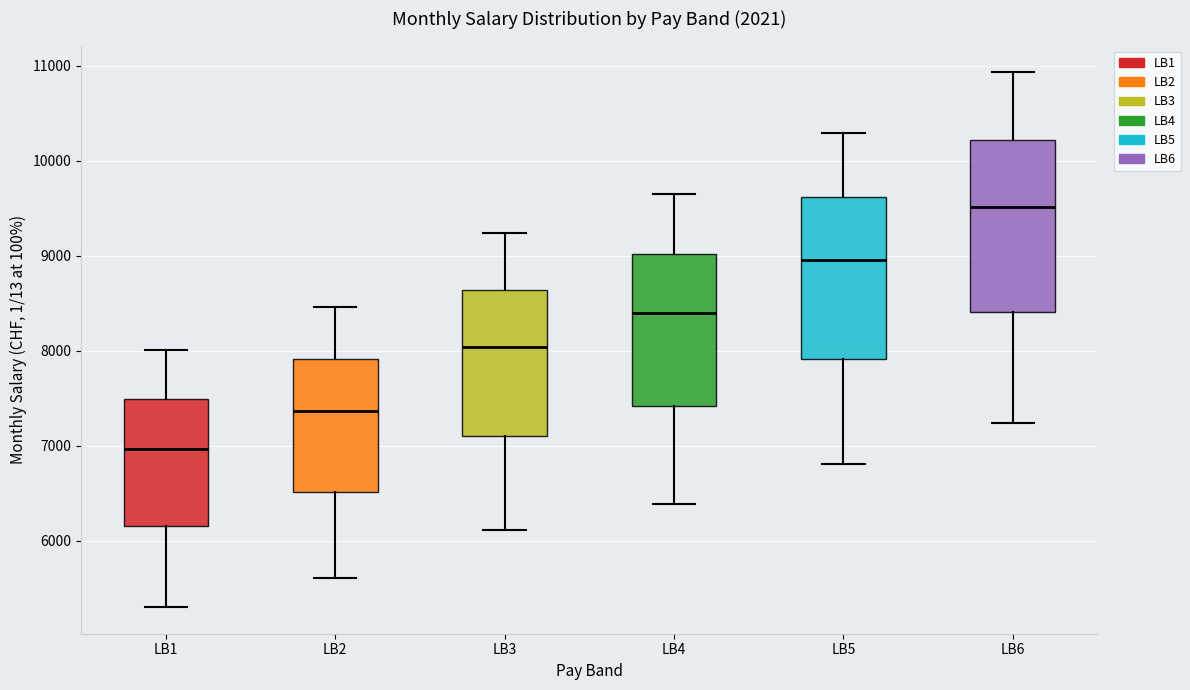

Reading left to right, read every box against the y-axis: the position of its median line, the range the box covers, and the ends of its whiskers. The values are not printed on the chart, so give them approximately, as read against the axis.

LB1: median 7000, box 6200 to 7500, whiskers 5300 to 8000
LB2: median 7400, box 6500 to 7900, whiskers 5600 to 8500
LB3: median 8000, box 7100 to 8600, whiskers 6100 to 9200
LB4: median 8400, box 7400 to 9000, whiskers 6400 to 9600
LB5: median 9000, box 7900 to 9600, whiskers 6800 to 10300
LB6: median 9500, box 8400 to 10200, whiskers 7200 to 10900